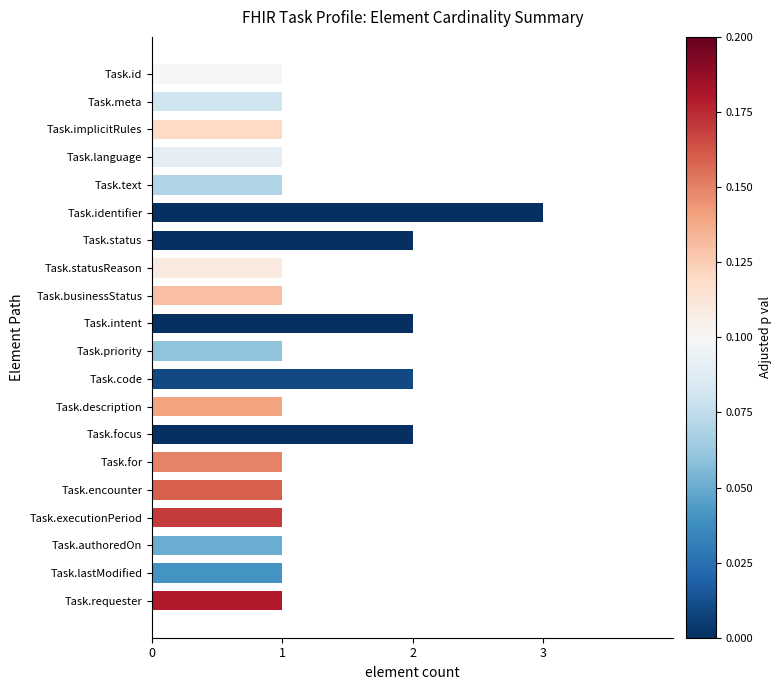

Is it true that the value at Task.status is 2?

True